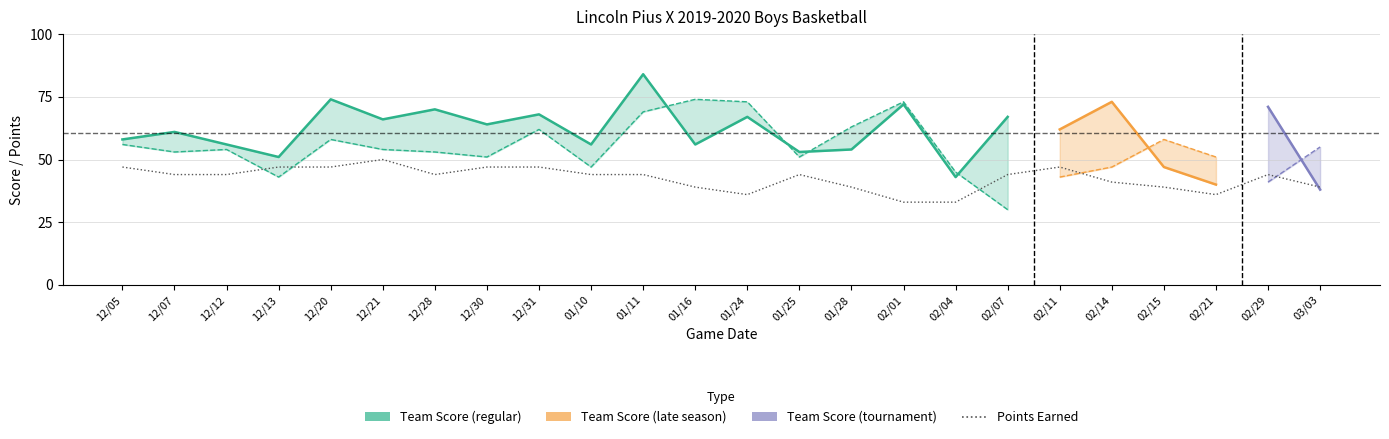

In opp_score, how many points are lower than both neighbors (excluding endpoints)?

7